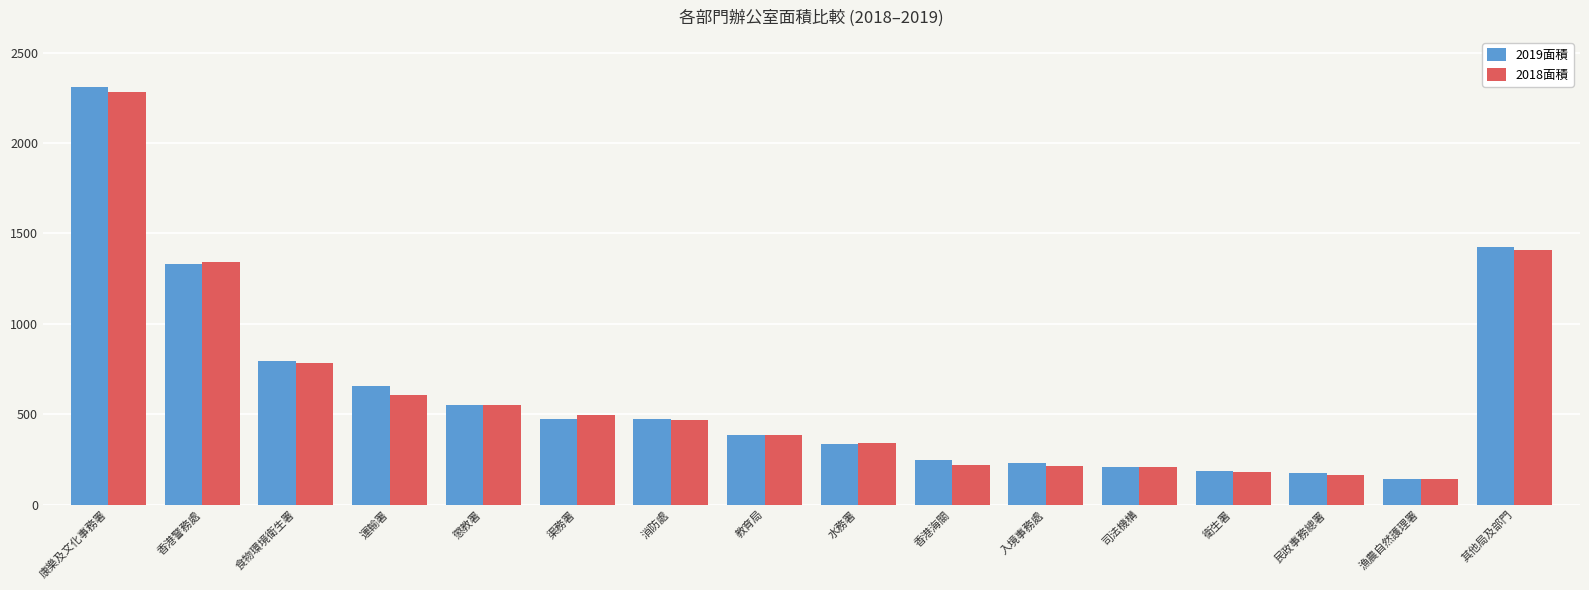

What is the sum of all 2018面積 values?

9777